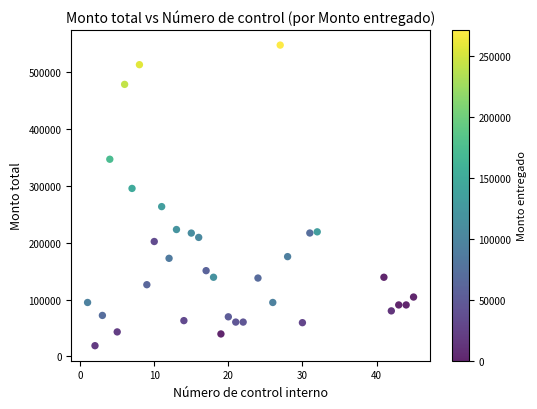

What Y value in the scatter plot is closest to 283242?

295498.2